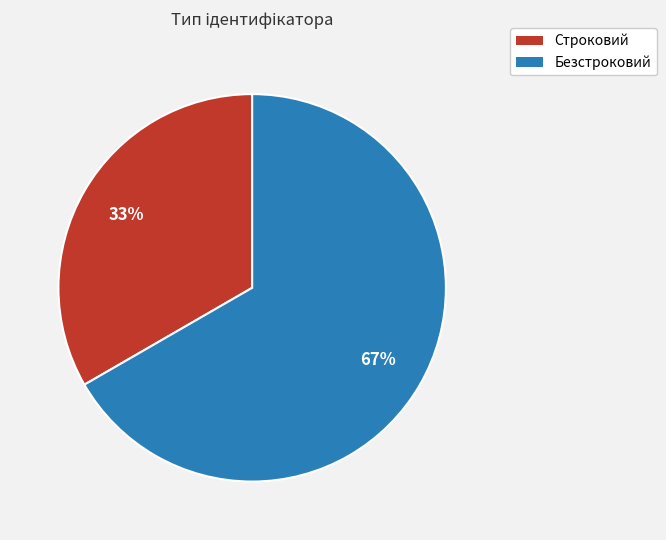

To the nearest percent, what portion does Строковий represent?

33%